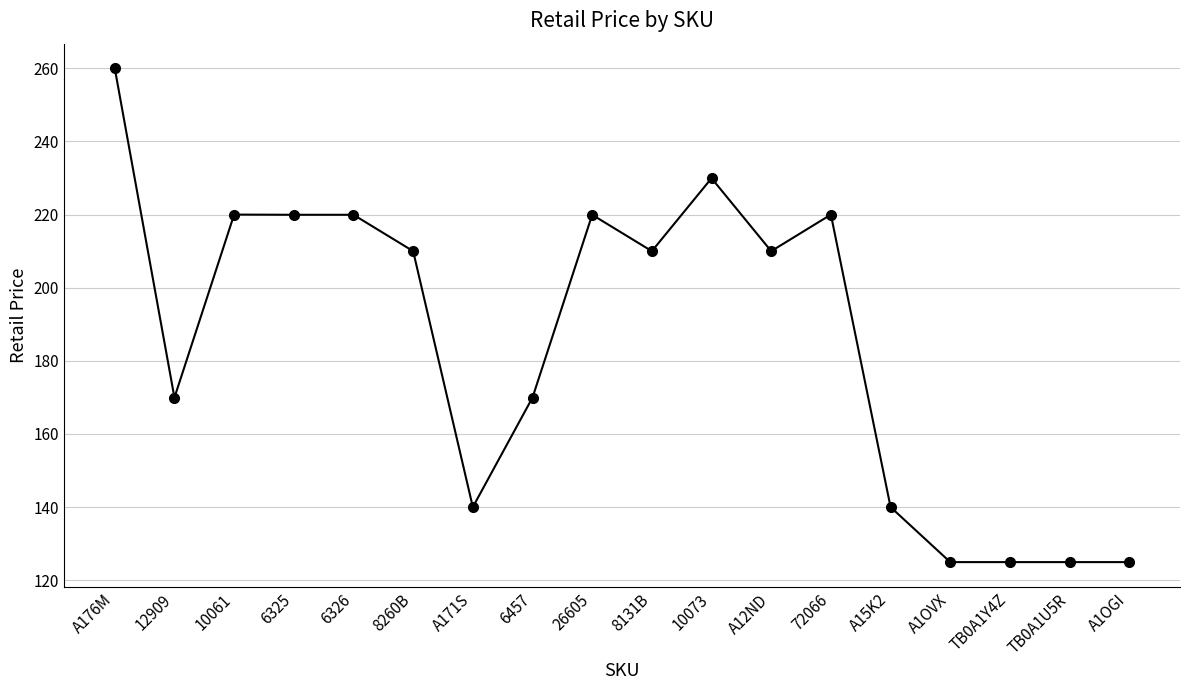

What is the average value?

185.5